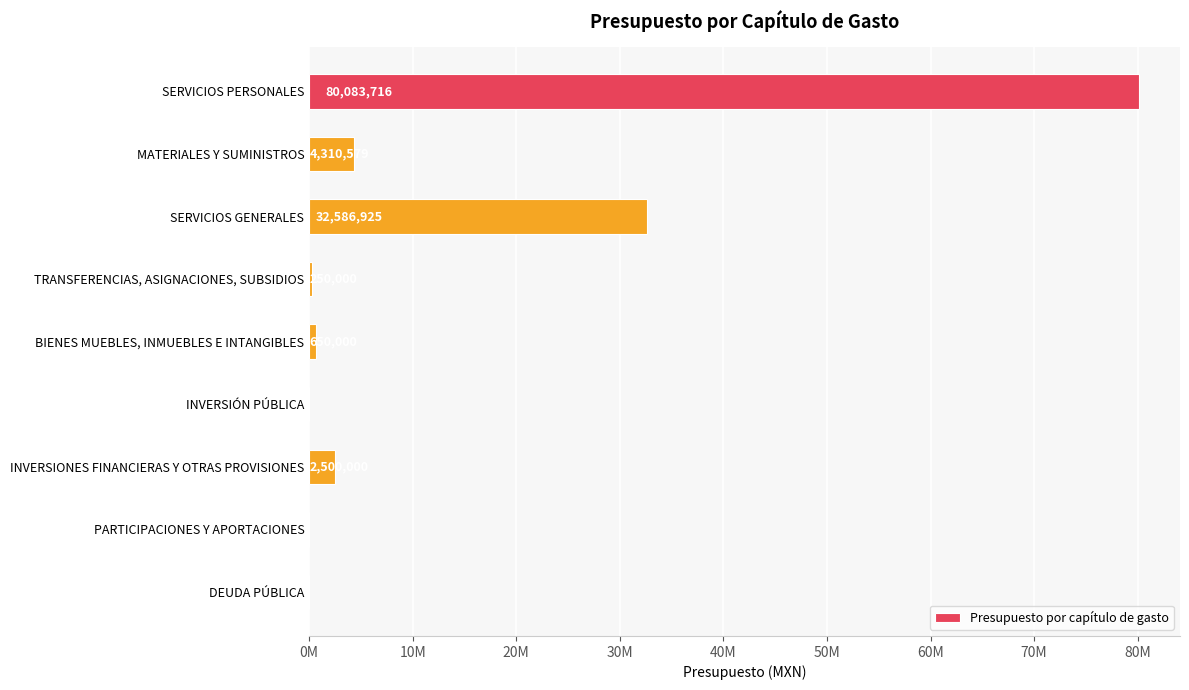

Does the chart contain stacked bars?

No